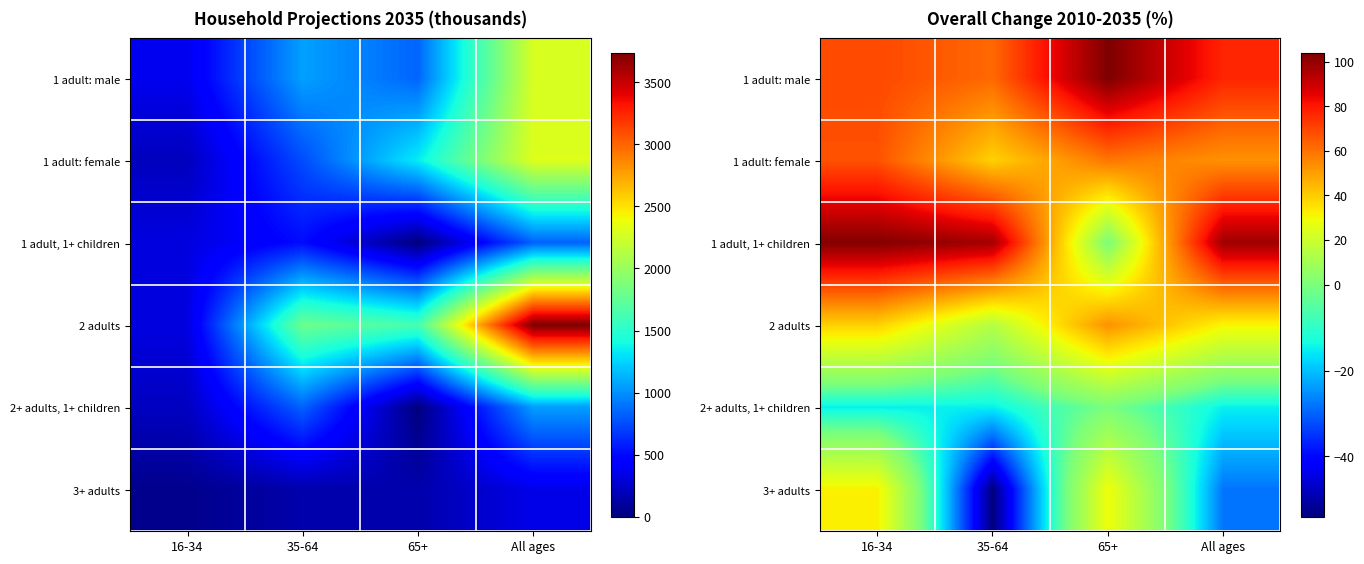

Which category has the highest value in the 1 adult, 1+ children series?

16-34